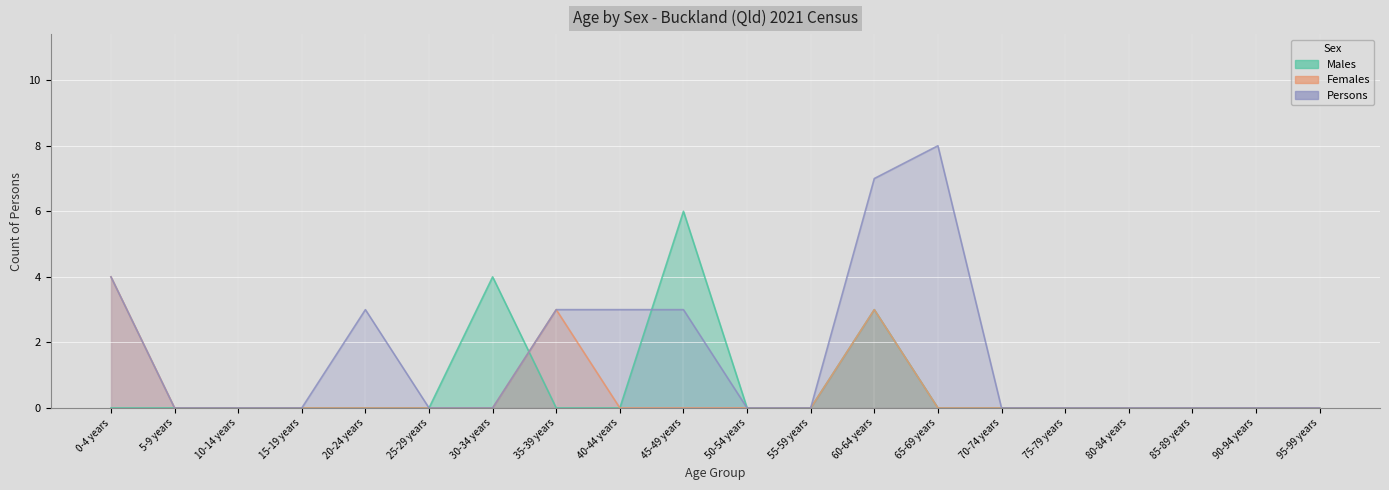

Reading right to left, extract all data points from this chart.

Males: 0	0	0	0	0	0	0	3	0	0	6	0	0	4	0	0	0	0	0	0
Females: 0	0	0	0	0	0	0	3	0	0	0	0	3	0	0	0	0	0	0	4
Persons: 0	0	0	0	0	0	8	7	0	0	3	3	3	0	0	3	0	0	0	4